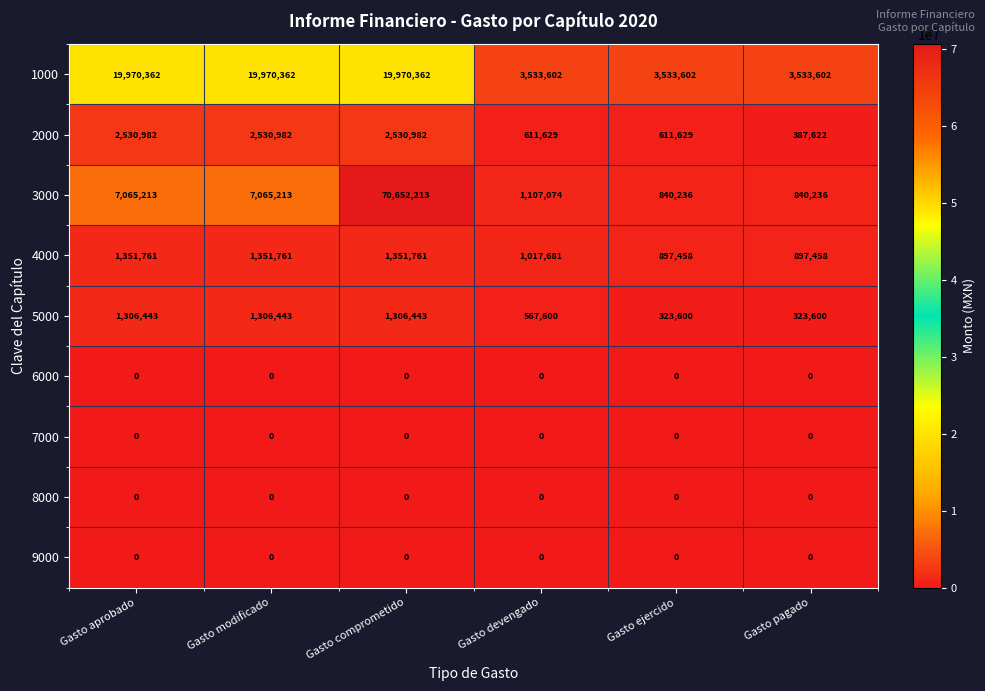

At which category is the sum across all series the highest?

Gasto comprometido